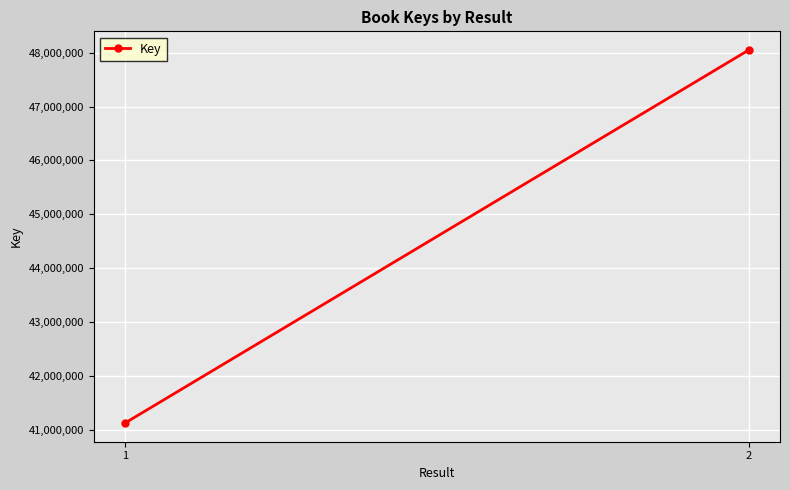

Reading left to right, what are all the values shown in this chart?

41129511	48048655